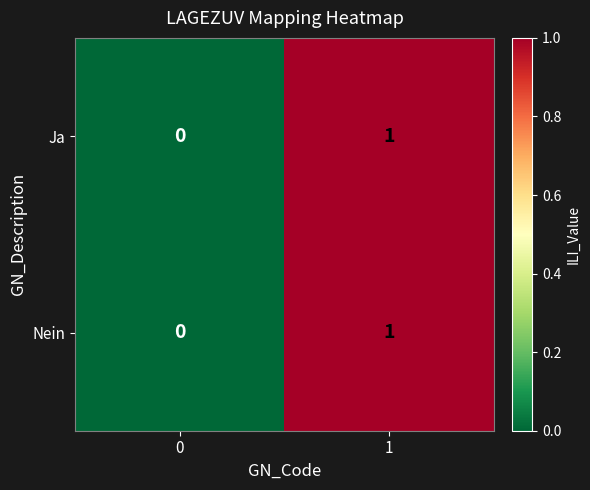

The value of Ja at 0 is 1. True or false?

False